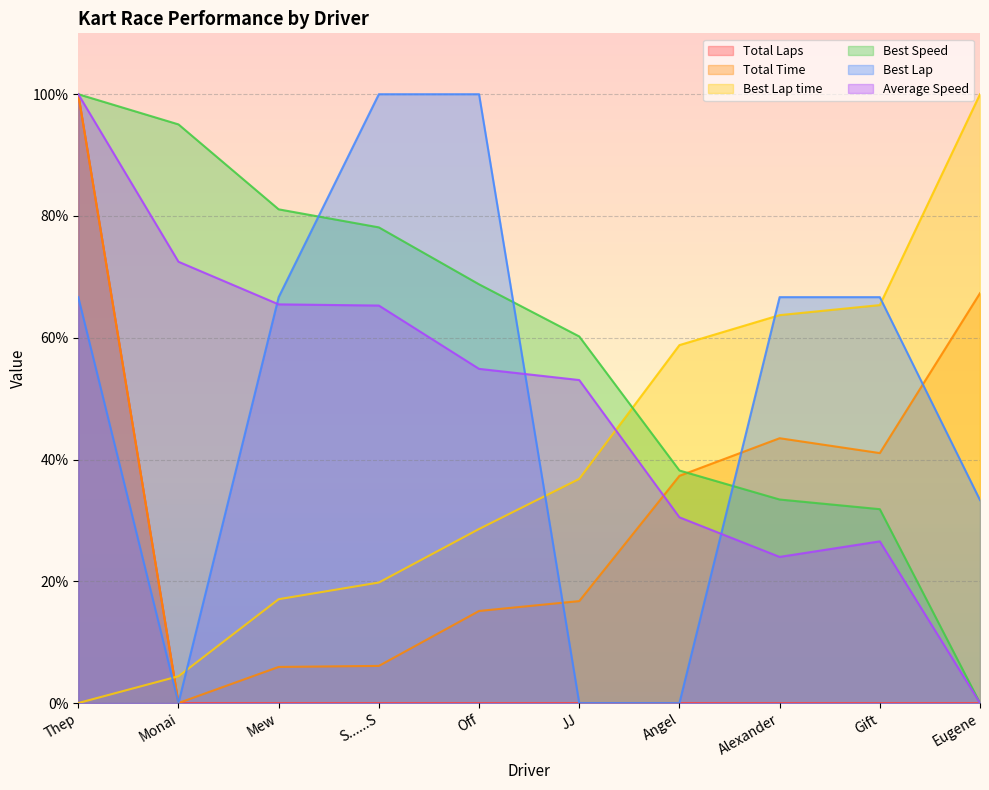

What is the spread (max minus min) of values at JJ?

60.2